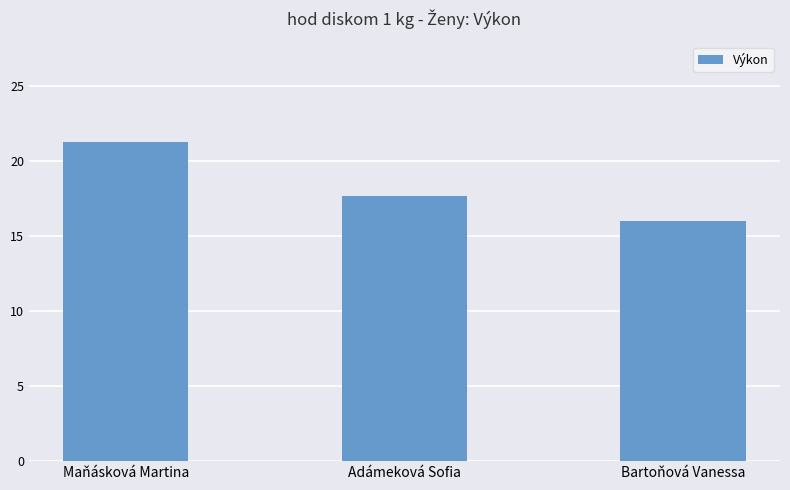

What is the sum of the values at Adámeková Sofia and Bartoňová Vanessa?

33.7